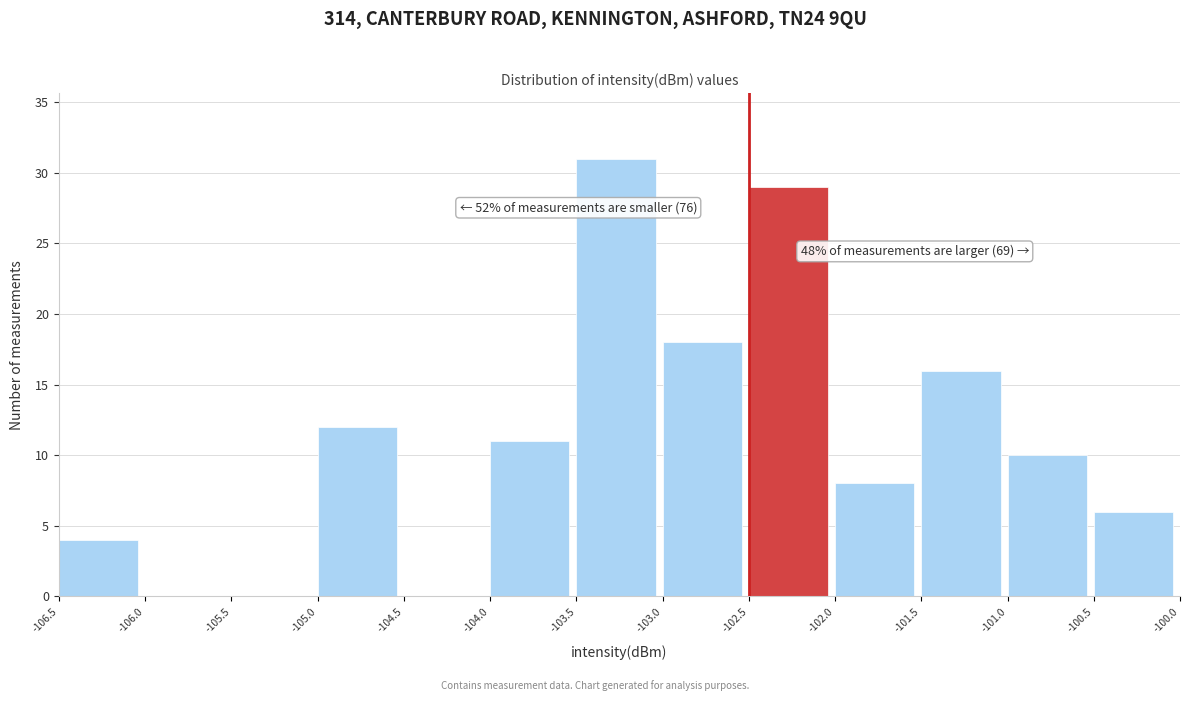

Over which range of the x-axis is the bar tallest?

-103.5 to -103.0